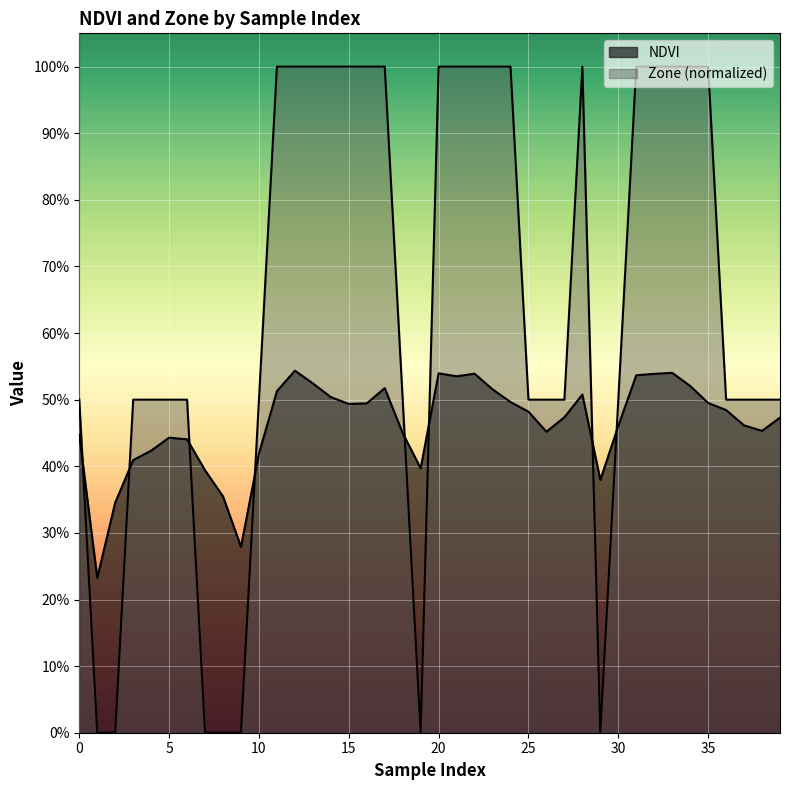

Between which two adjacent categories do NDVI and Zone first intersect?

0 and 1